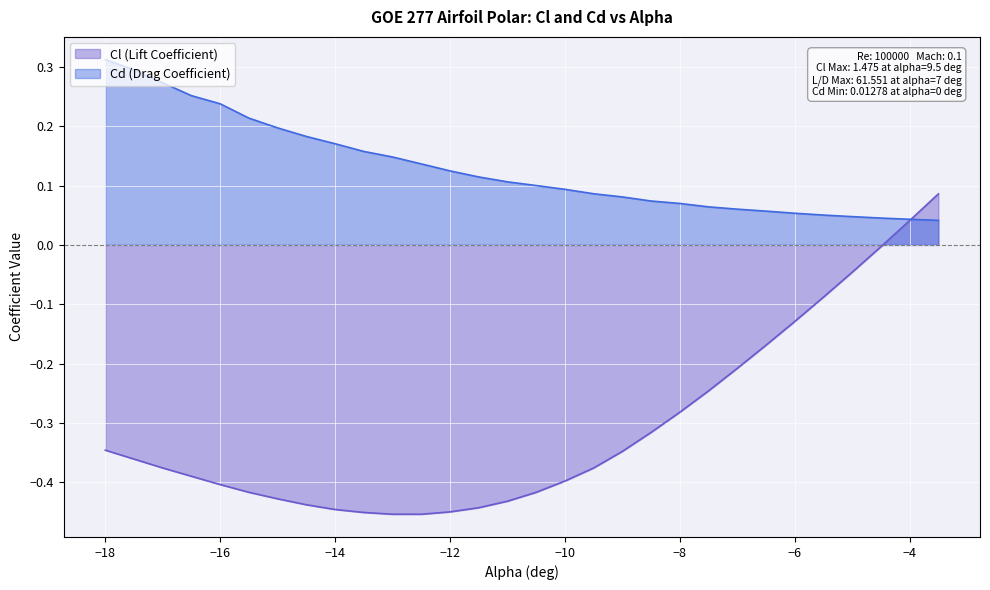

Which series has the largest total across all categories?

Cd